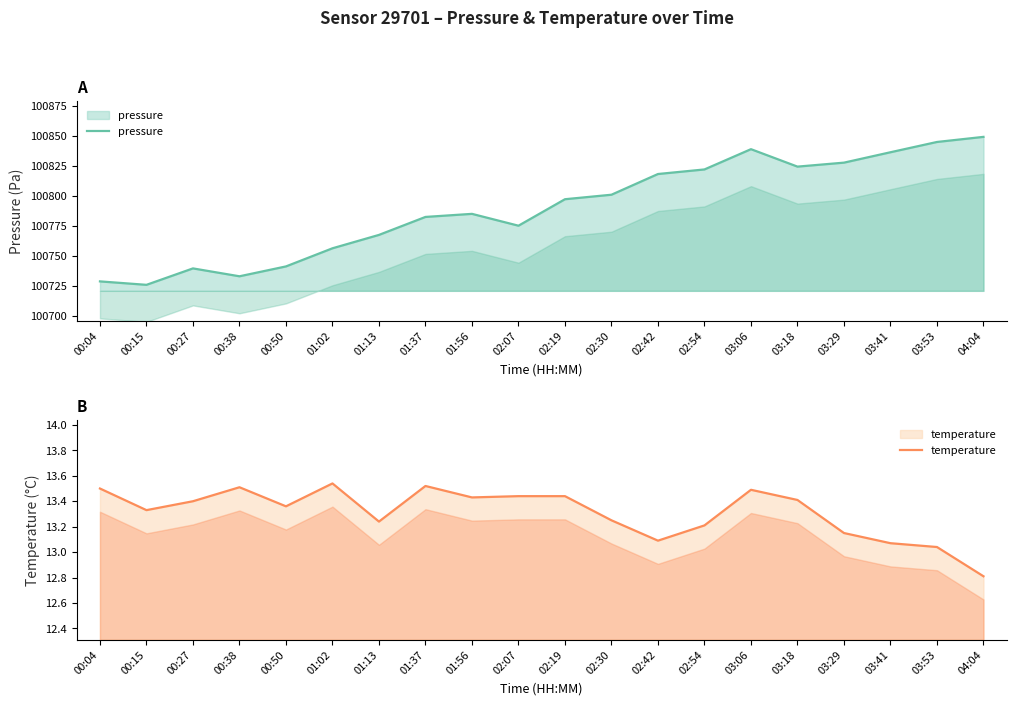

Rank the series by their maximum value, from highest to lowest.

pressure, temperature